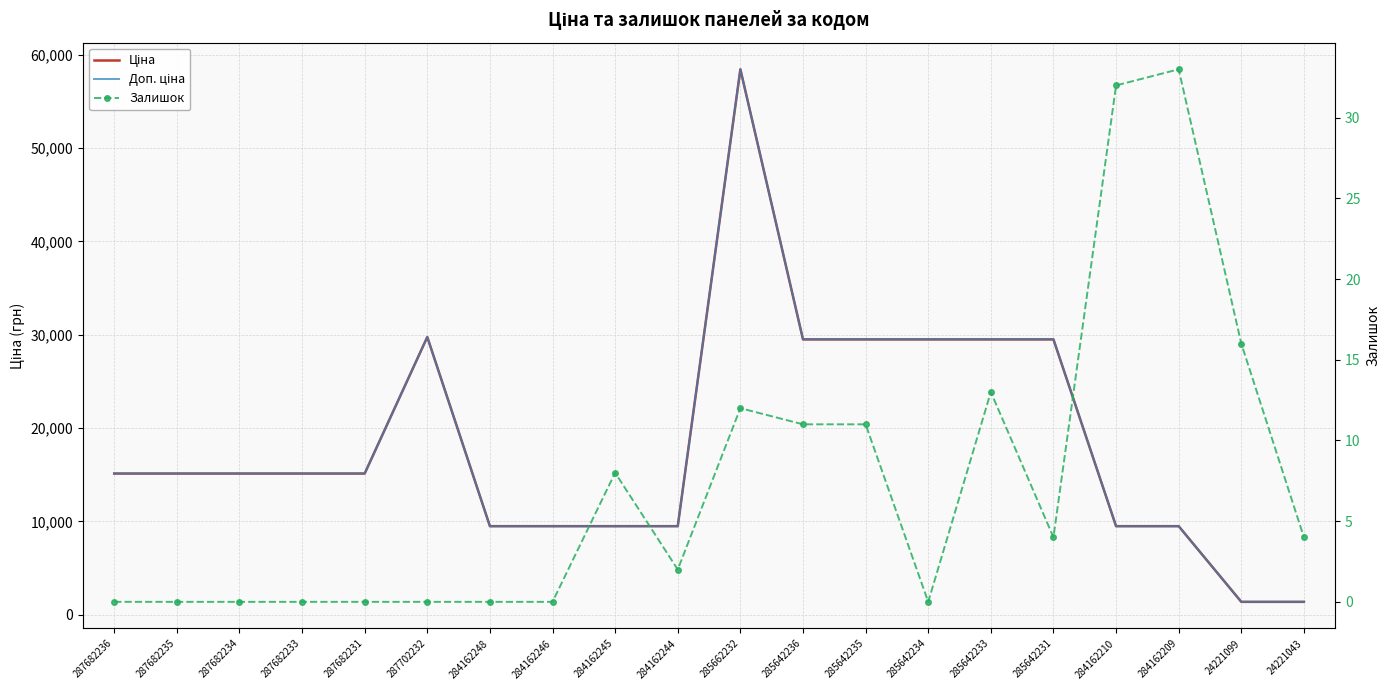

What is the sum of all Доп. ціна values?

370861.7